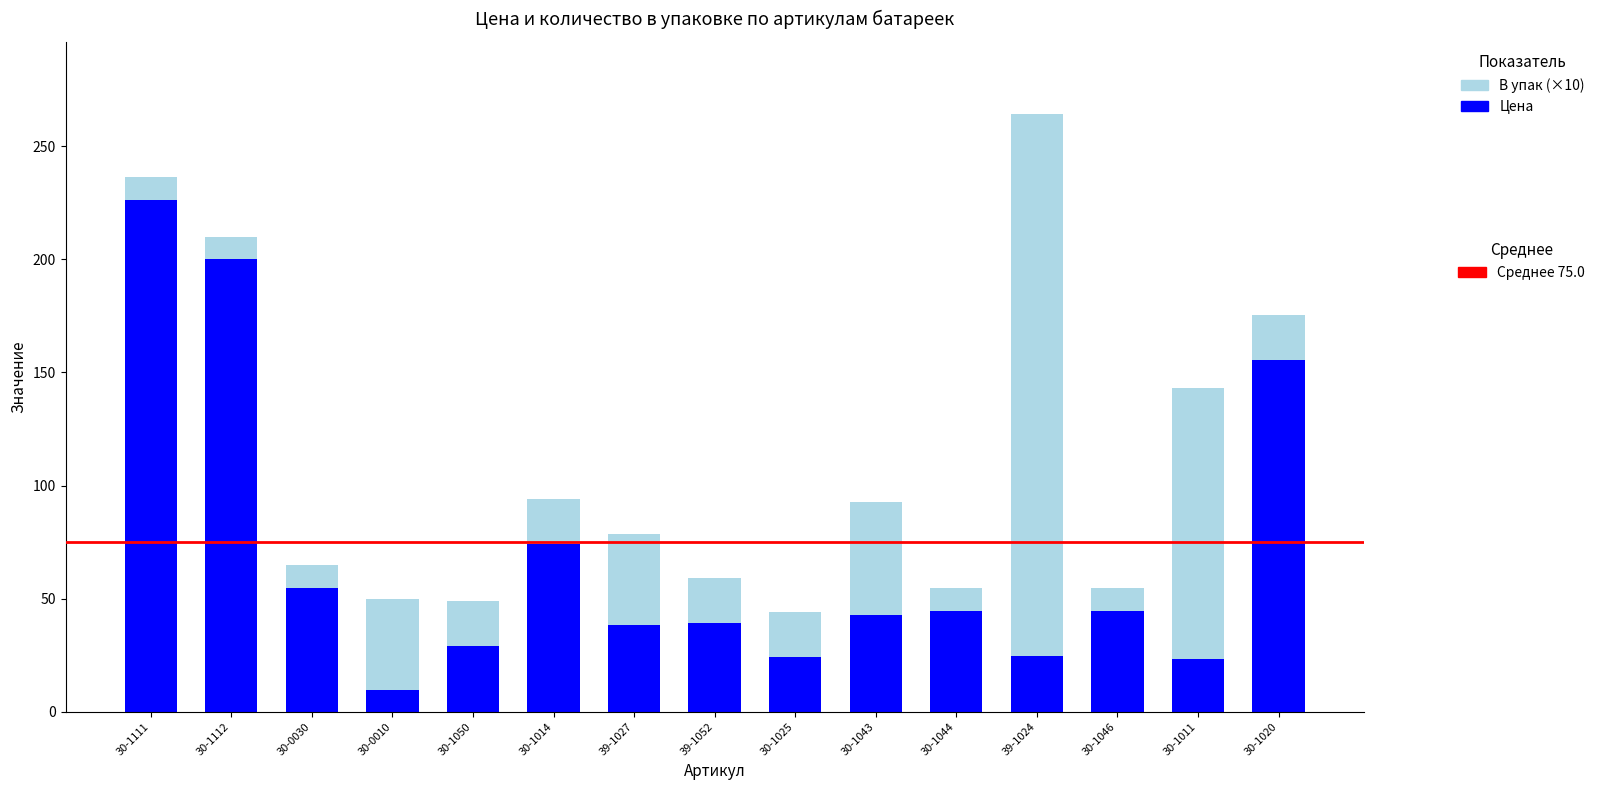

What is the total value across all series at 39-1024?

264.4